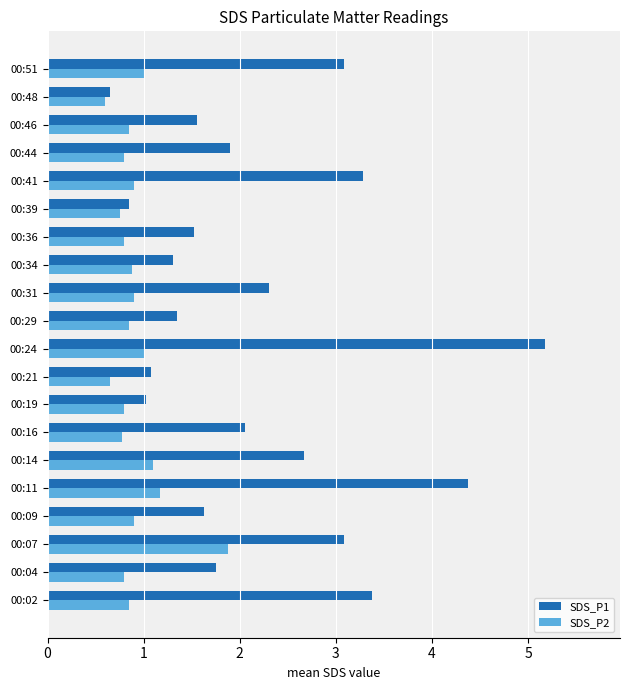

List the series in order of their peak value, lowest first.

SDS_P2, SDS_P1